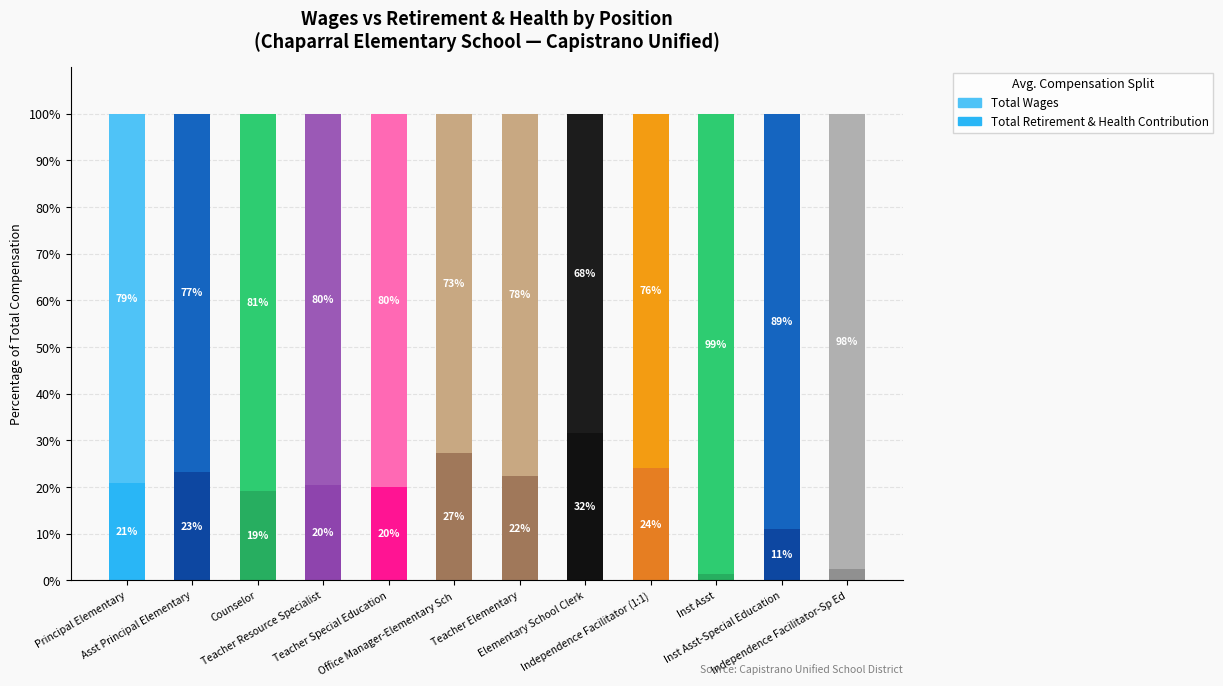

What is the value of the Total Retirement & Health Contribution bar at the 12th from the left?

2.4